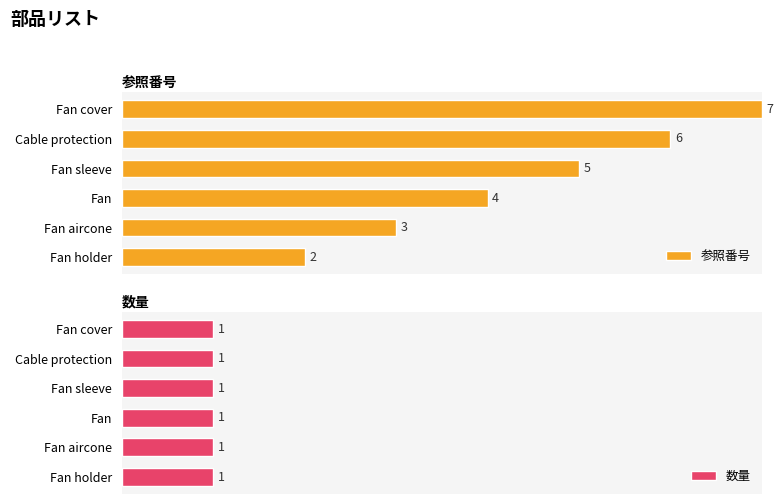

How many bars are there in total?

12